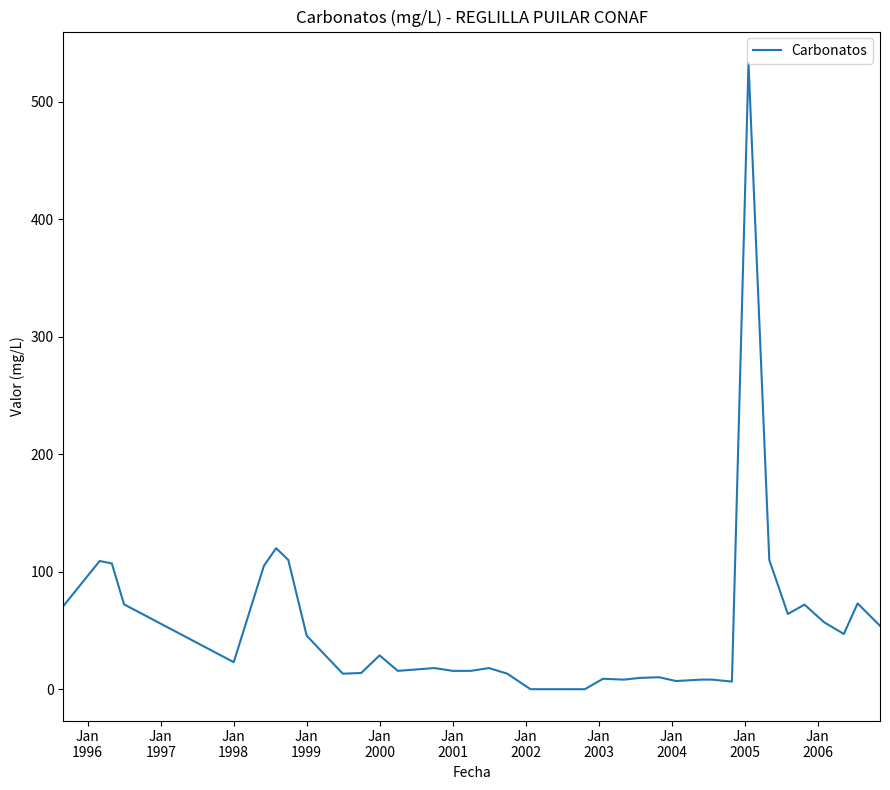

What is the greatest value displayed?

533.0